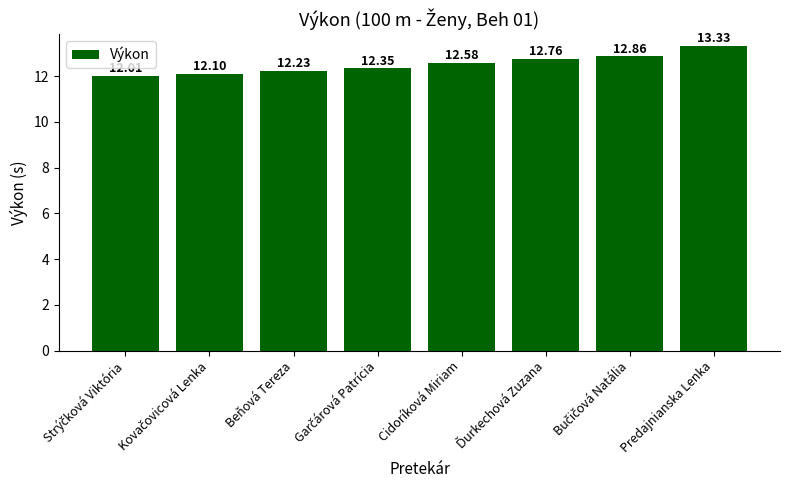

Approximately how many times larger is the value at Beňová Tereza compared to Predajnianska Lenka?

0.9